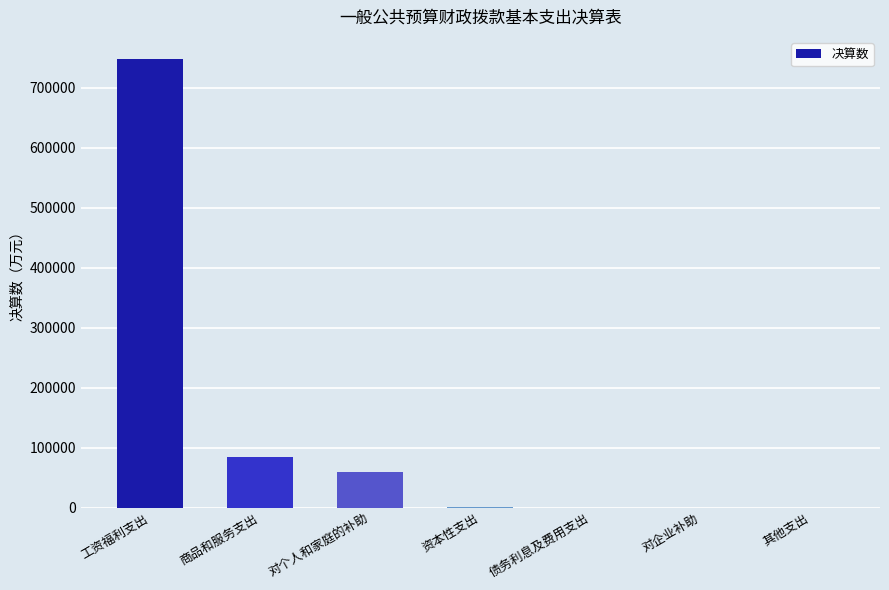

Is it true that the value at 其他支出 is -362095.6?

False